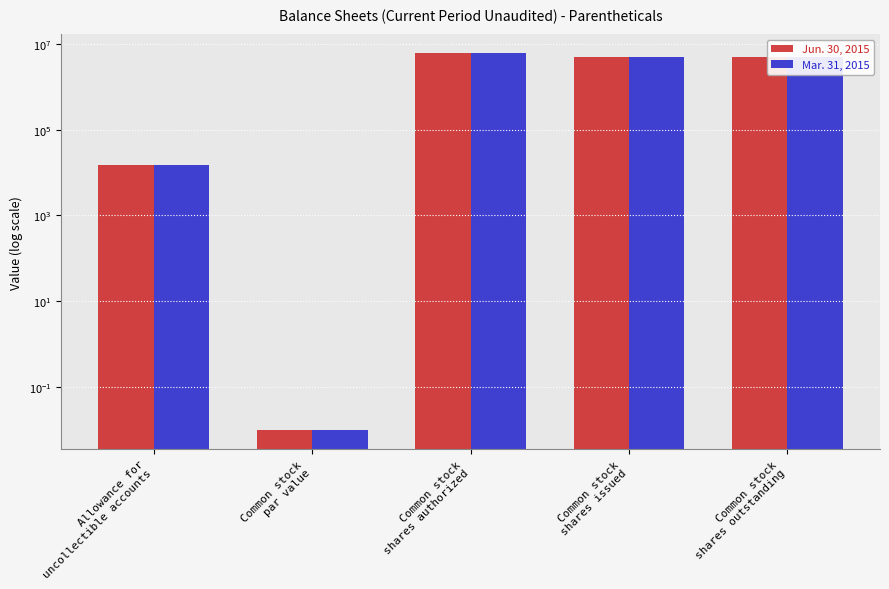

At which label is Mar. 31, 2015 closest to 3000000?

Common stock
shares issued